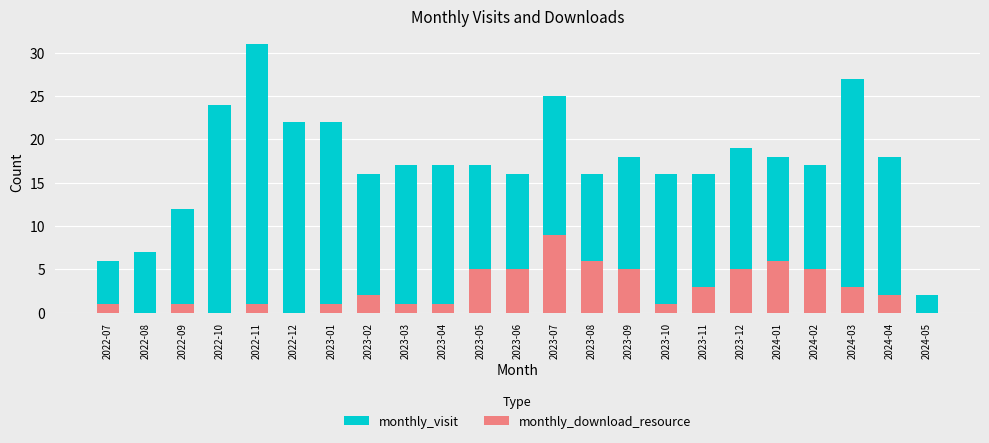

Which series has the largest total across all categories?

monthly_visit